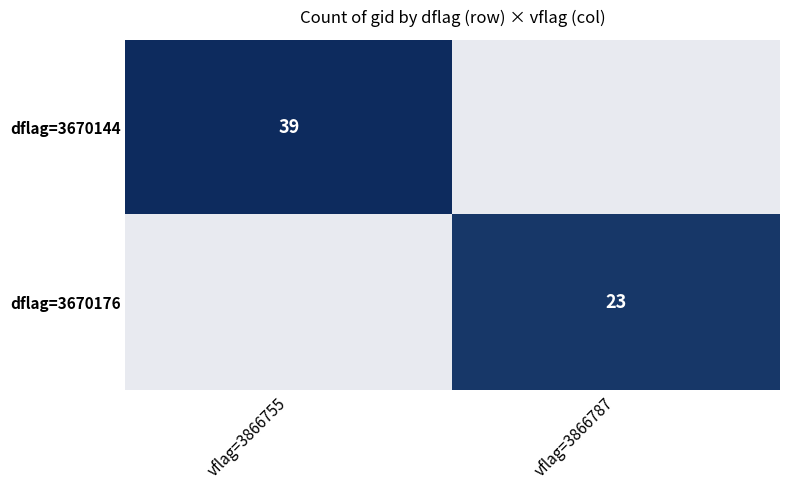

True or false: dflag=3670176 has a value of 8 at vflag=3866787.

False